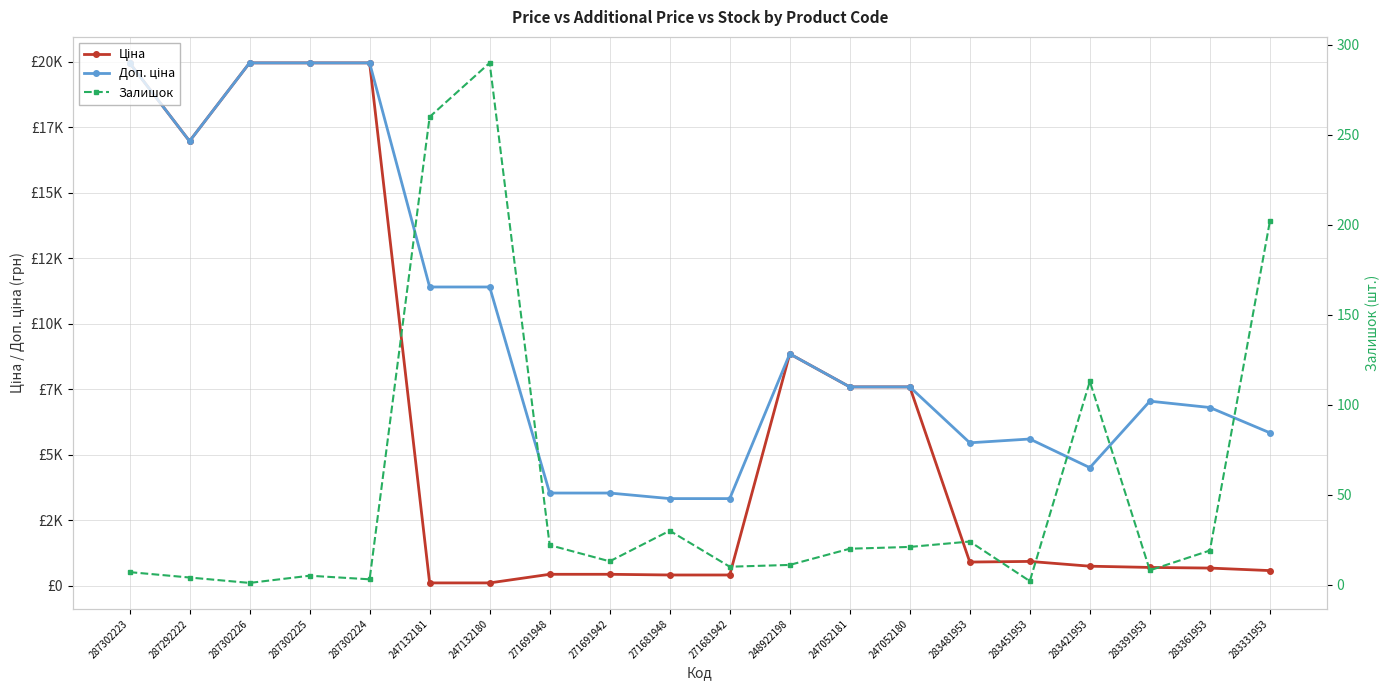

What is the sum of the Доп. ціна values at 283331953 and 283391953?

12895.2